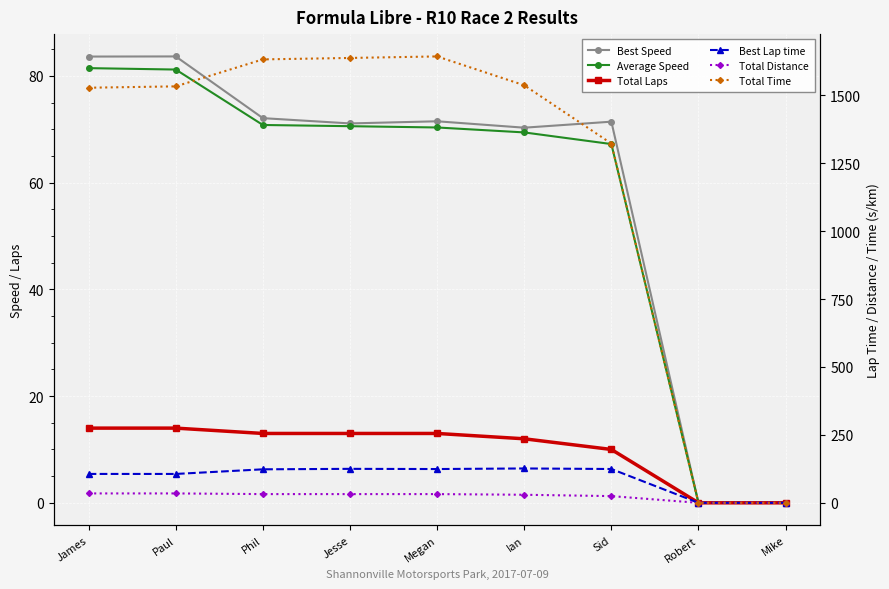

How many lines are shown in the chart?

6